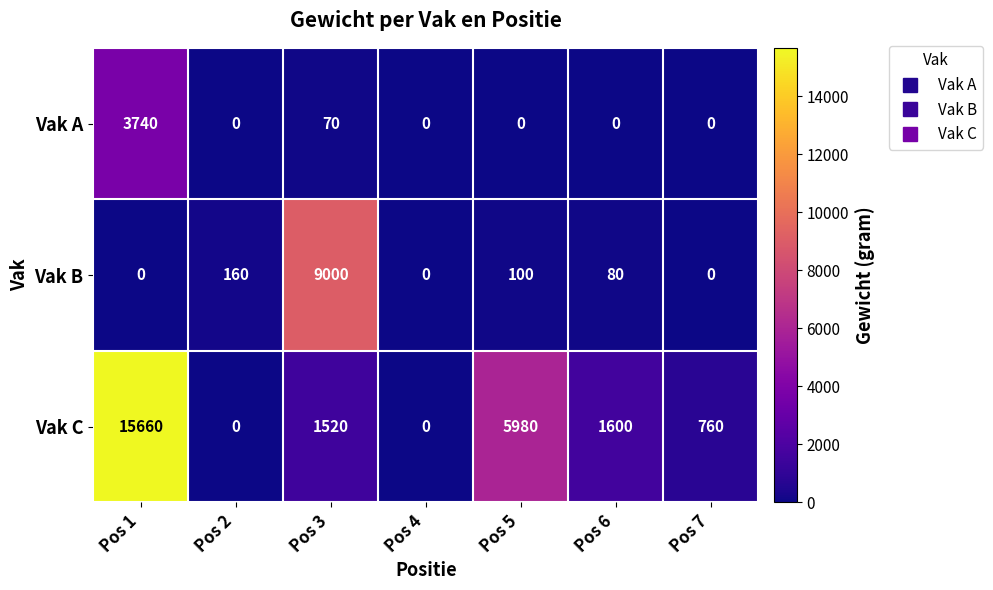

Reading right to left, transcribe all the data shown in this chart.

Vak A: Pos 7=0	Pos 6=0	Pos 5=0	Pos 4=0	Pos 3=70	Pos 2=0	Pos 1=3740
Vak B: Pos 7=0	Pos 6=80	Pos 5=100	Pos 4=0	Pos 3=9000	Pos 2=160	Pos 1=0
Vak C: Pos 7=760	Pos 6=1600	Pos 5=5980	Pos 4=0	Pos 3=1520	Pos 2=0	Pos 1=15660